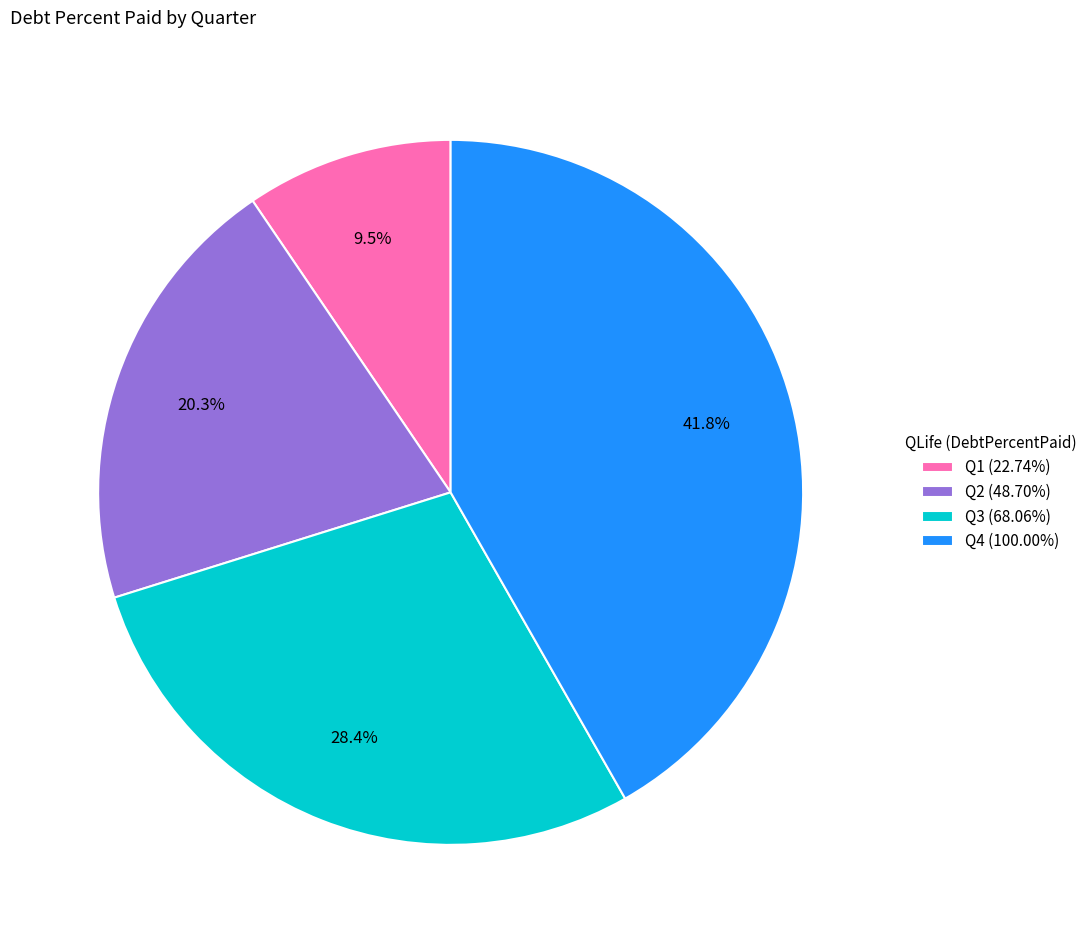

Is there a majority slice in this chart?

No